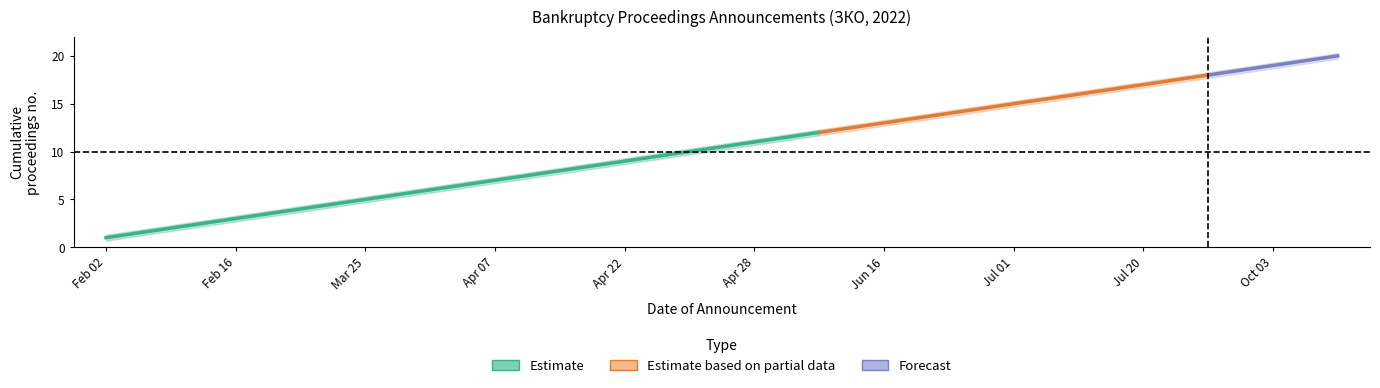

How many lines are shown in the chart?

3